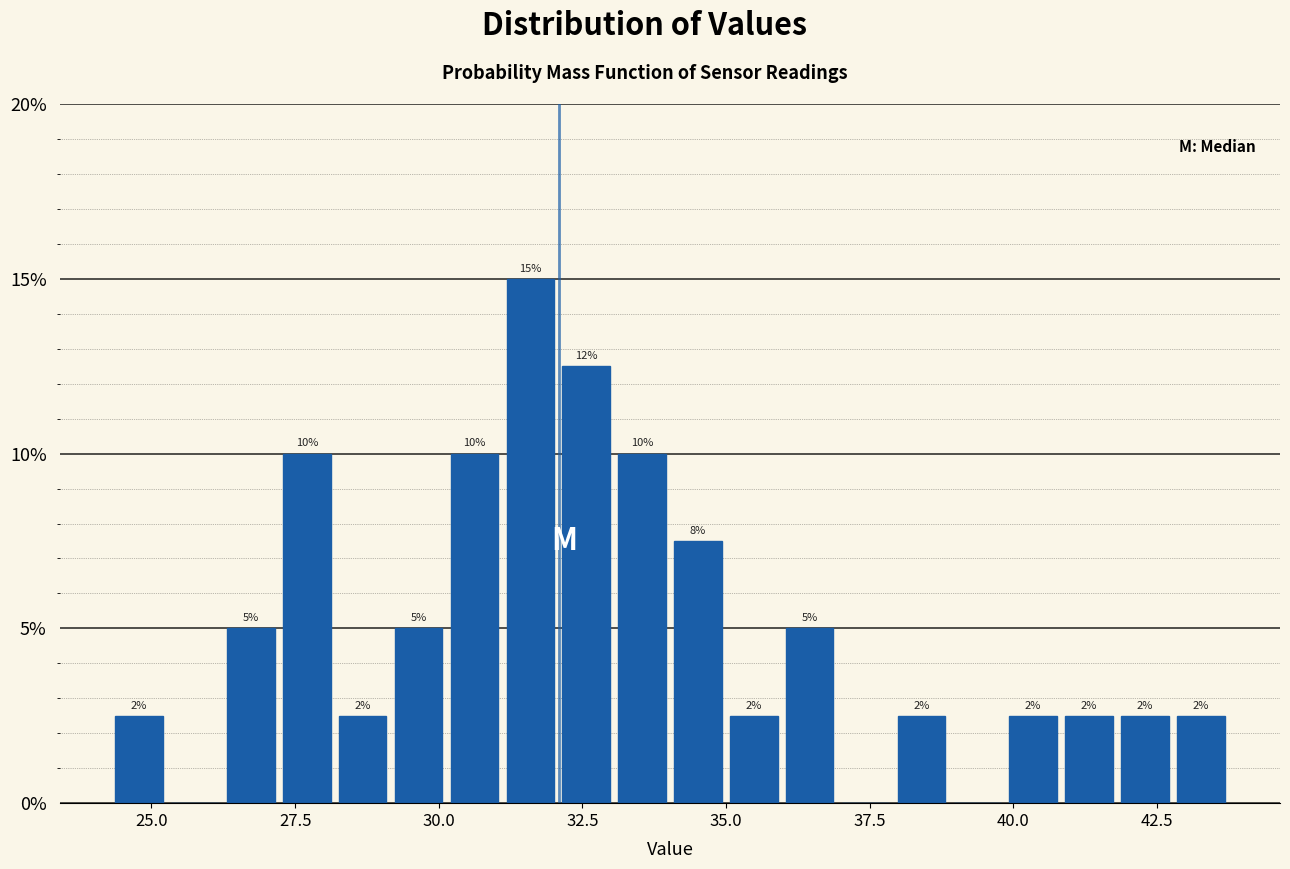

Read against the x-axis, roughly where is the centre of the tallest bar?

31.5